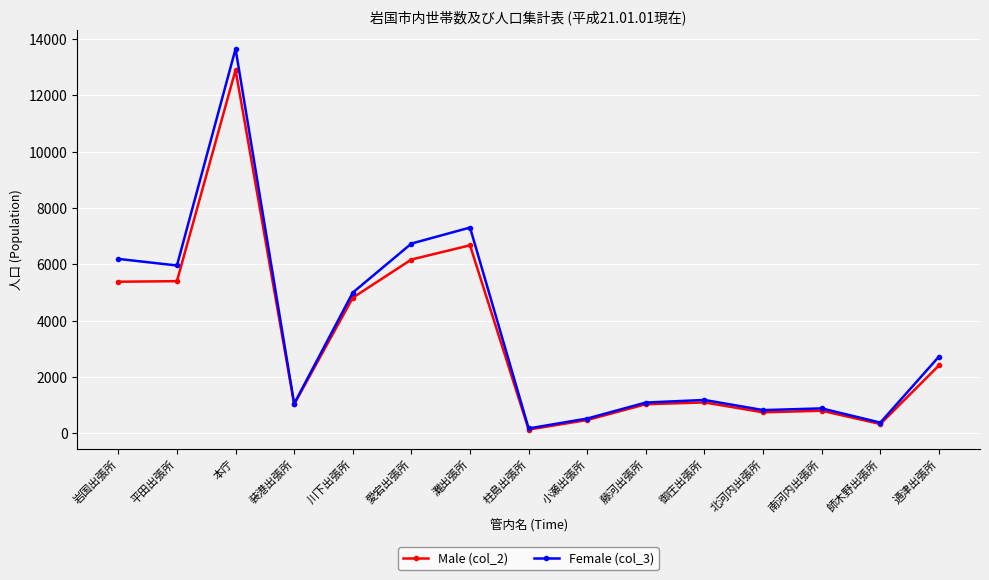

True or false: Female (col_3) has more than 1 points higher than both neighbors.

True